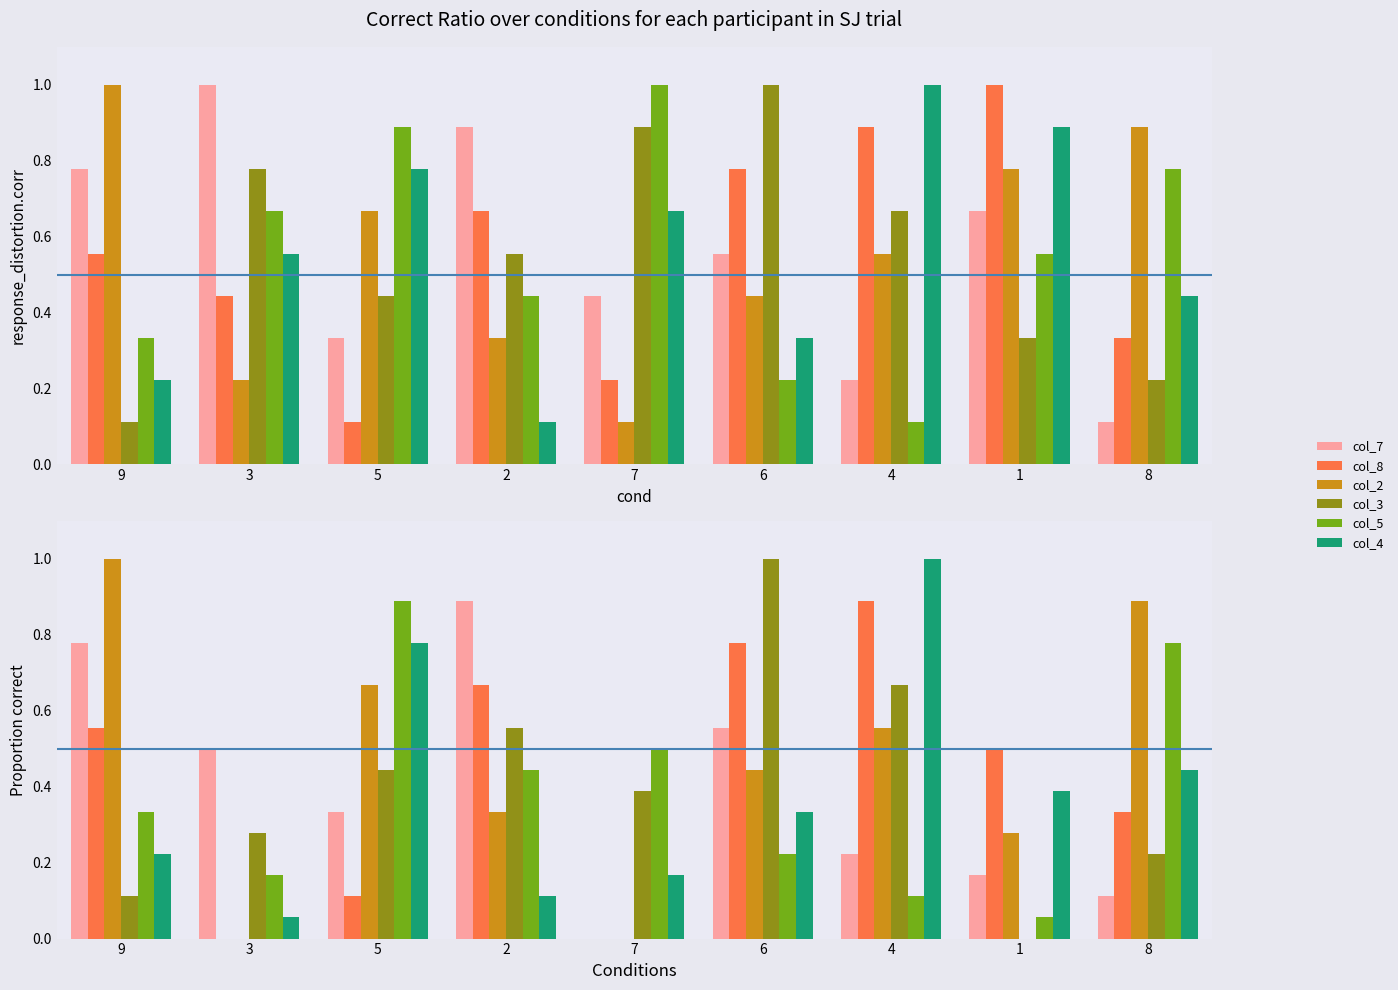

At which label does col_8 reach its peak?

4